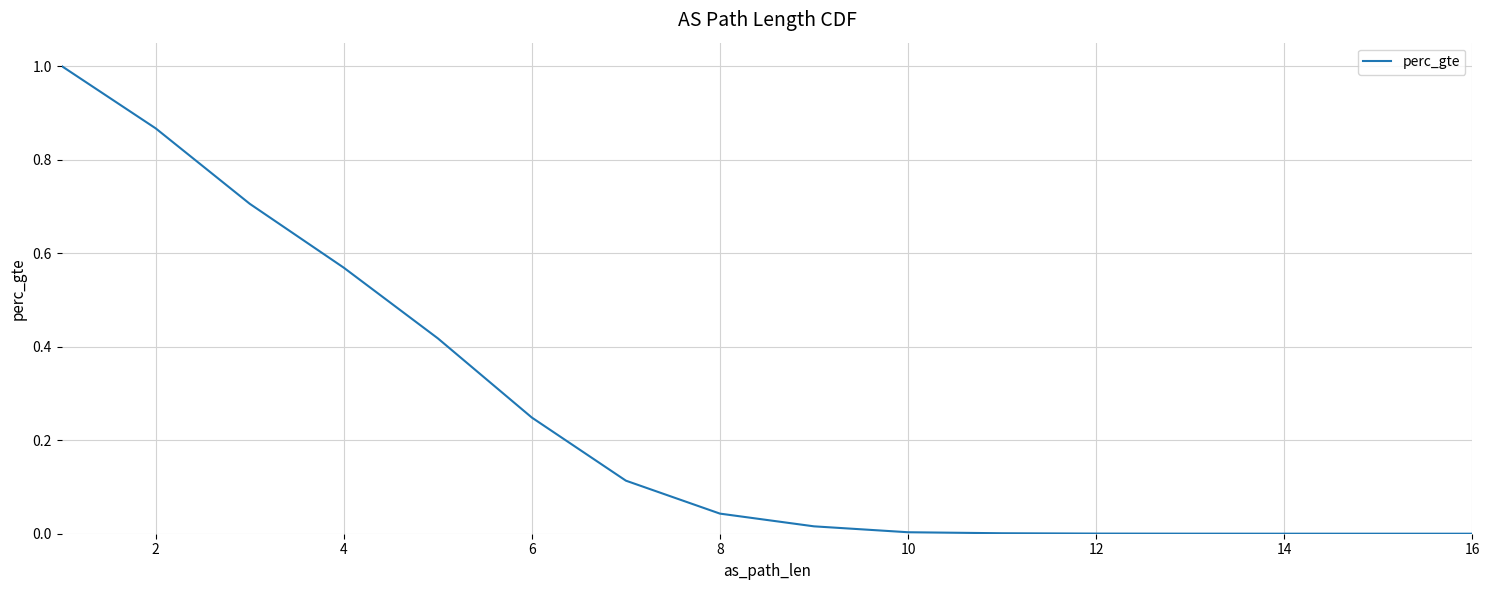

What is the value of the 7th point from the left?

0.1